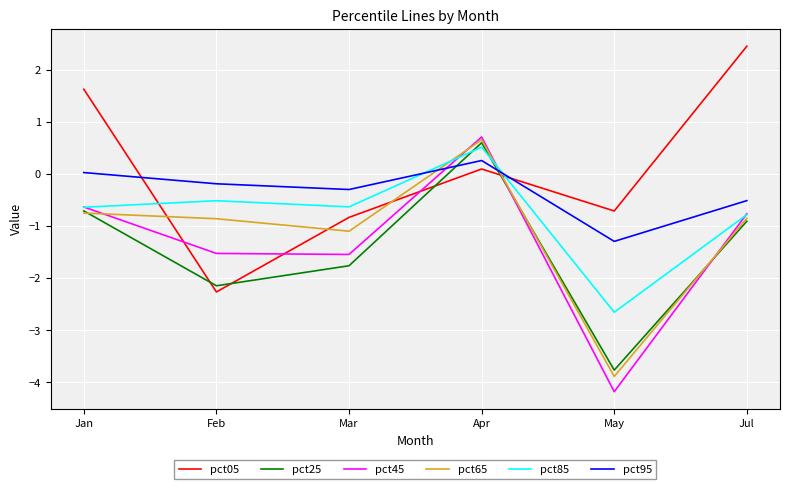

What is the sum of all pct05 values?

0.4